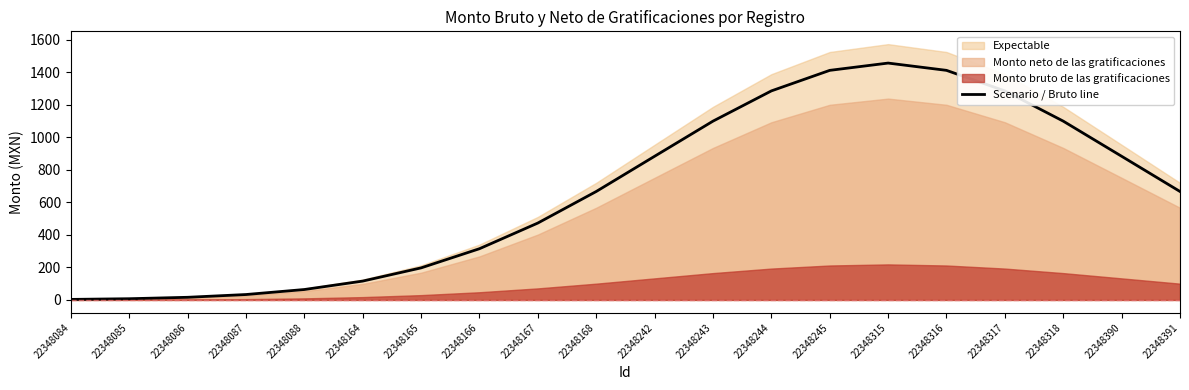

Reading right to left, list all the values displayed in this chart.

666.6	883.1	1099.1	1284.9	1411.2	1456.0	1411.2	1284.9	1099.1	883.1	666.6	472.7	314.9	197.0	115.8	64.0	33.2	16.2	7.4	3.2